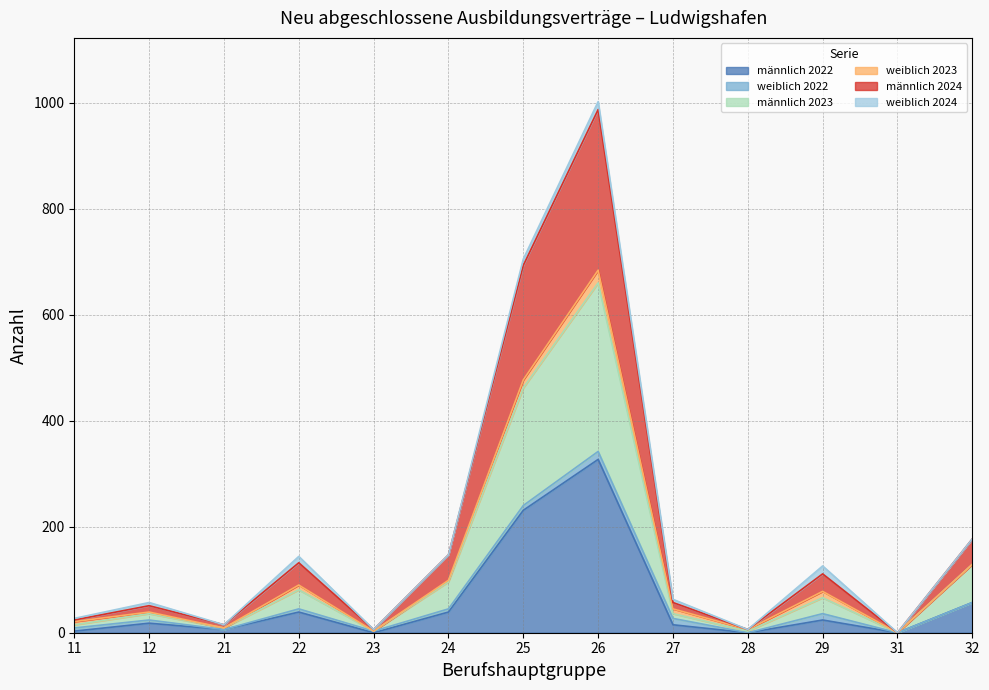

At which category is the sum across all series the highest?

26